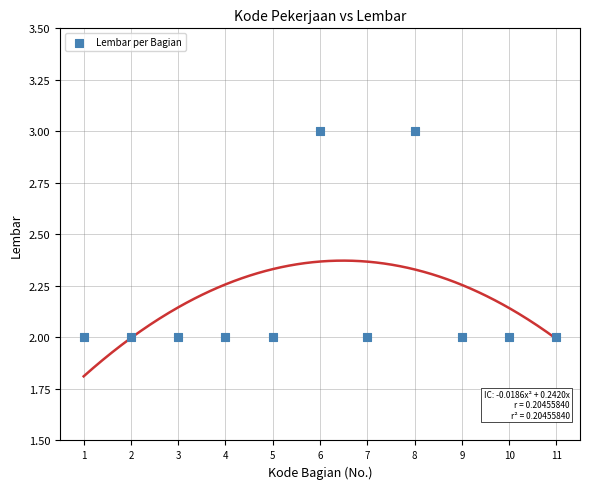

What is the range of X values (max minus min)?

10